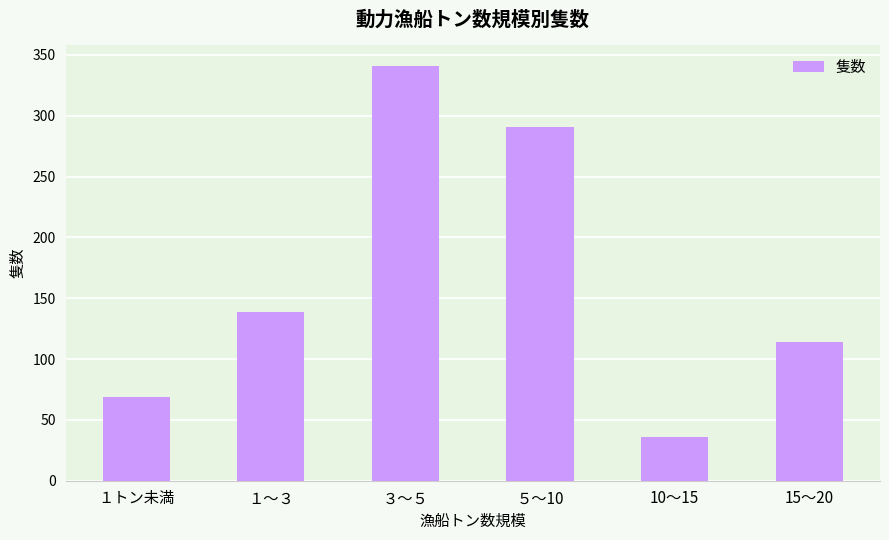

Reading left to right, list all the values displayed in this chart.

１トン未満=69	１～３=139	３～５=341	５～10=291	10～15=36	15～20=114